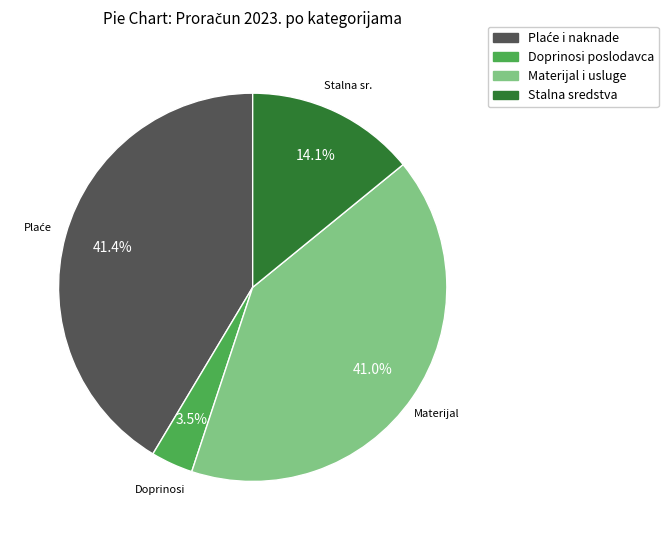

Does any single category account for the majority?

No